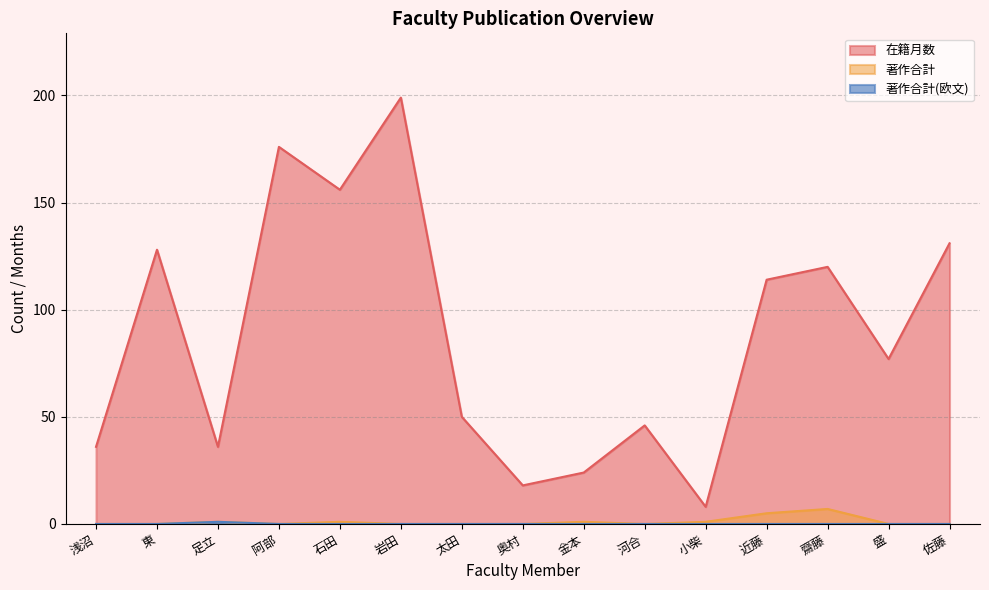

How many interior local peaks does the 著作合計 series have?

4